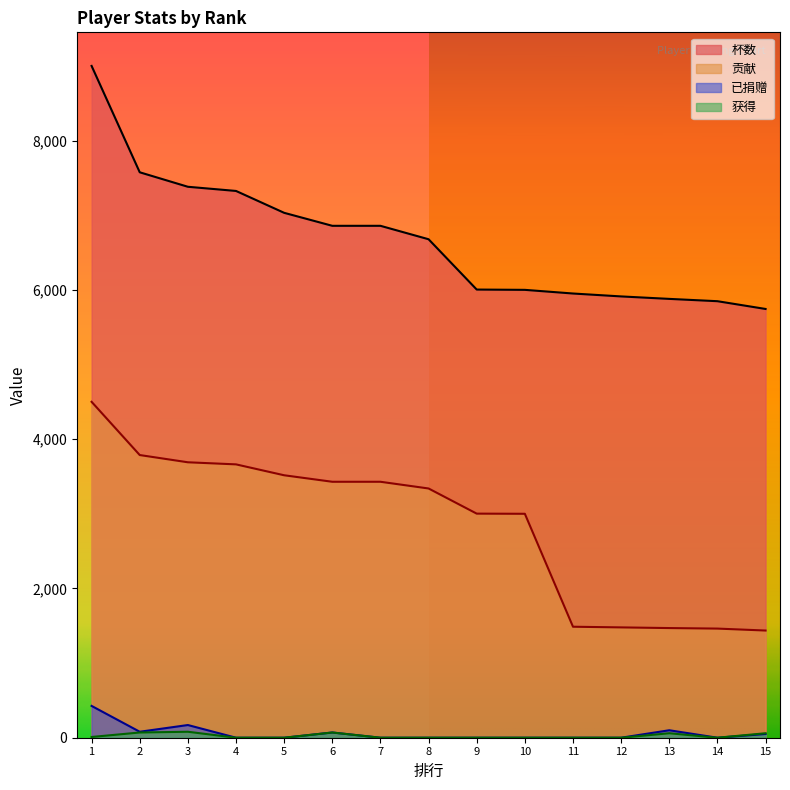

Reading right to left, extract all data points from this chart.

杯数: 15=5744	14=5848	13=5879	12=5912	11=5951	10=6000	9=6004	8=6678	7=6858	6=6858	5=7032	4=7325	3=7381	2=7575	1=9000
贡献: 15=1436	14=1462	13=1469	12=1478	11=1487	10=3000	9=3002	8=3339	7=3429	6=3429	5=3516	4=3662	3=3690	2=3787	1=4500
已捐赠: 15=50	14=0	13=100	12=0	11=0	10=0	9=0	8=0	7=0	6=70	5=0	4=0	3=170	2=80	1=426
获得: 15=60	14=0	13=60	12=0	11=0	10=0	9=0	8=0	7=0	6=70	5=0	4=0	3=80	2=70	1=10